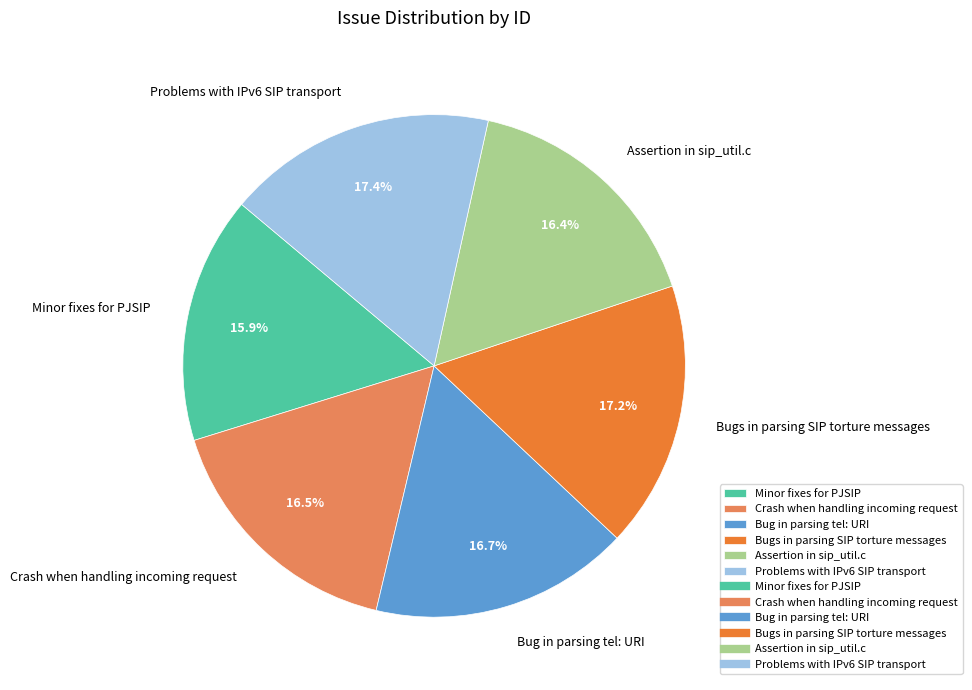

Is Problems with IPv6 SIP transport the majority of the pie?

No